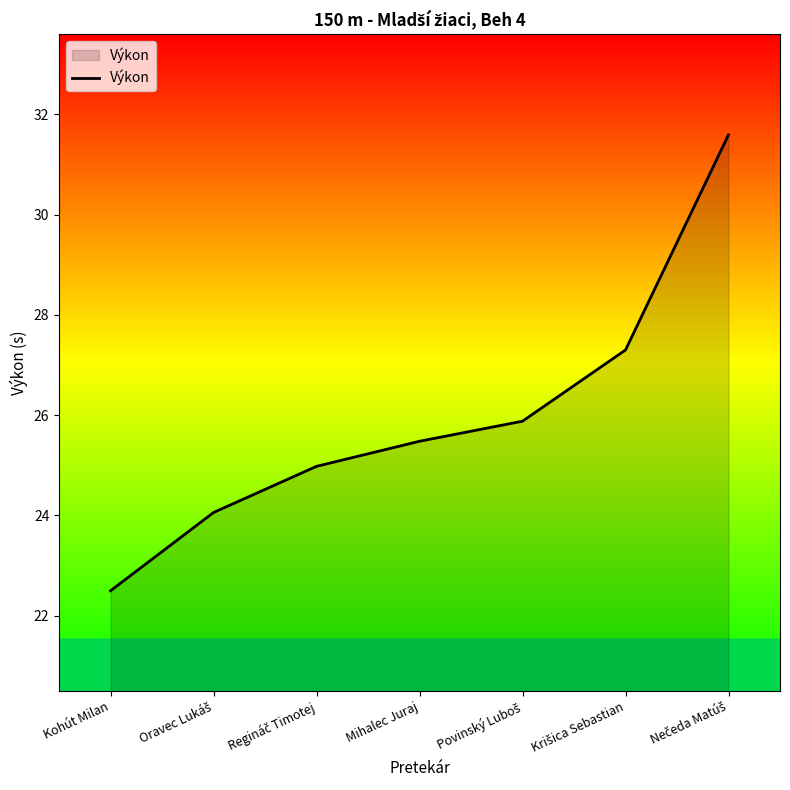

True or false: there are more than 0 points higher than both neighbors.

False